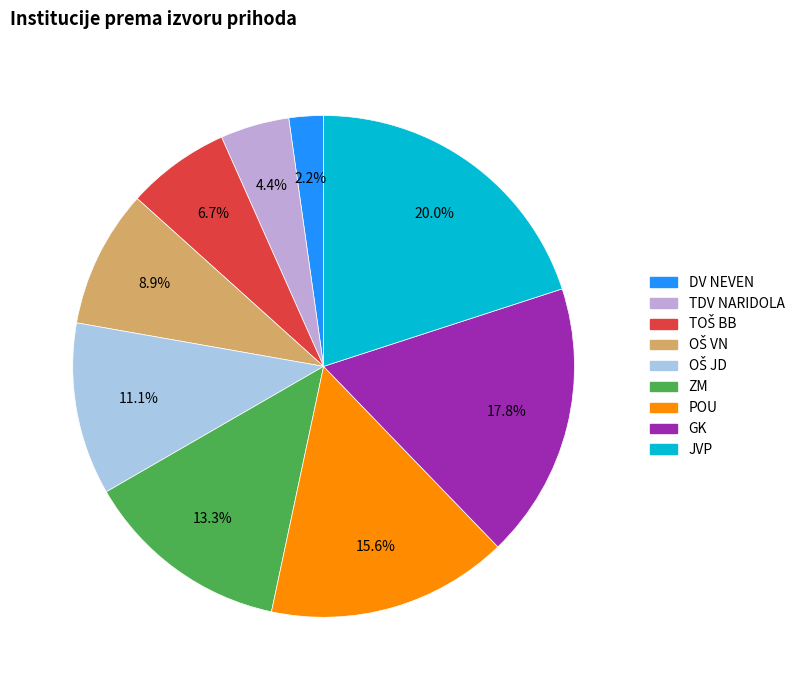

What portion of the pie excludes GK?

82.2%